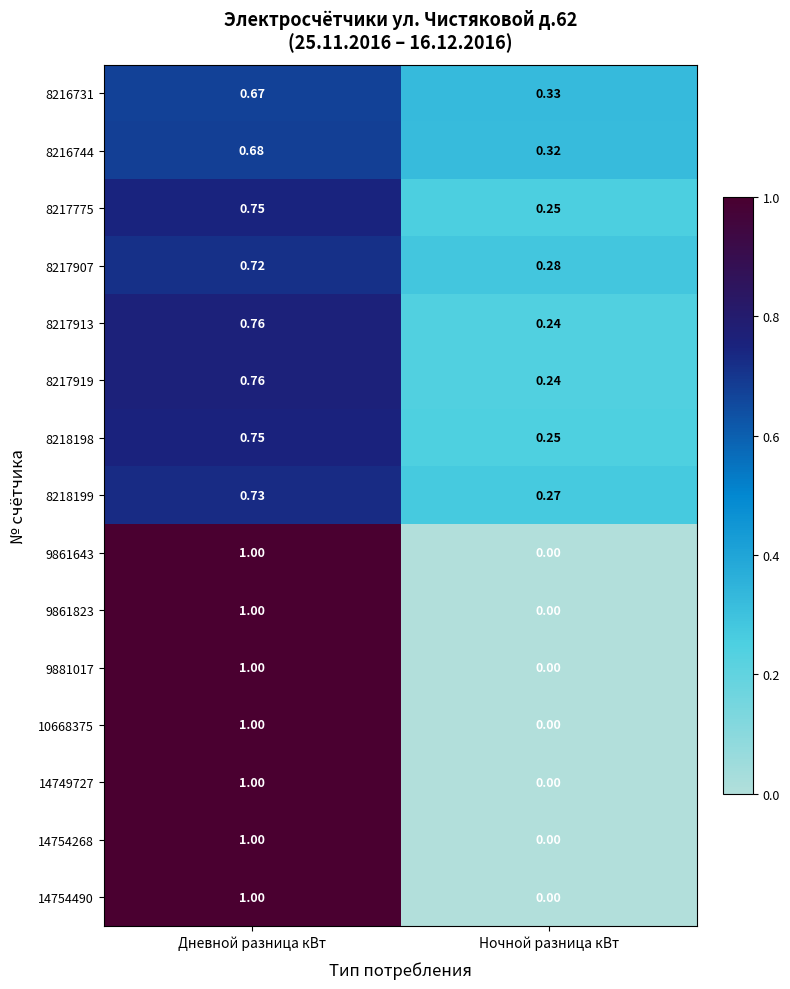

At which label is 9861823 closest to 0?

Ночной разница кВт